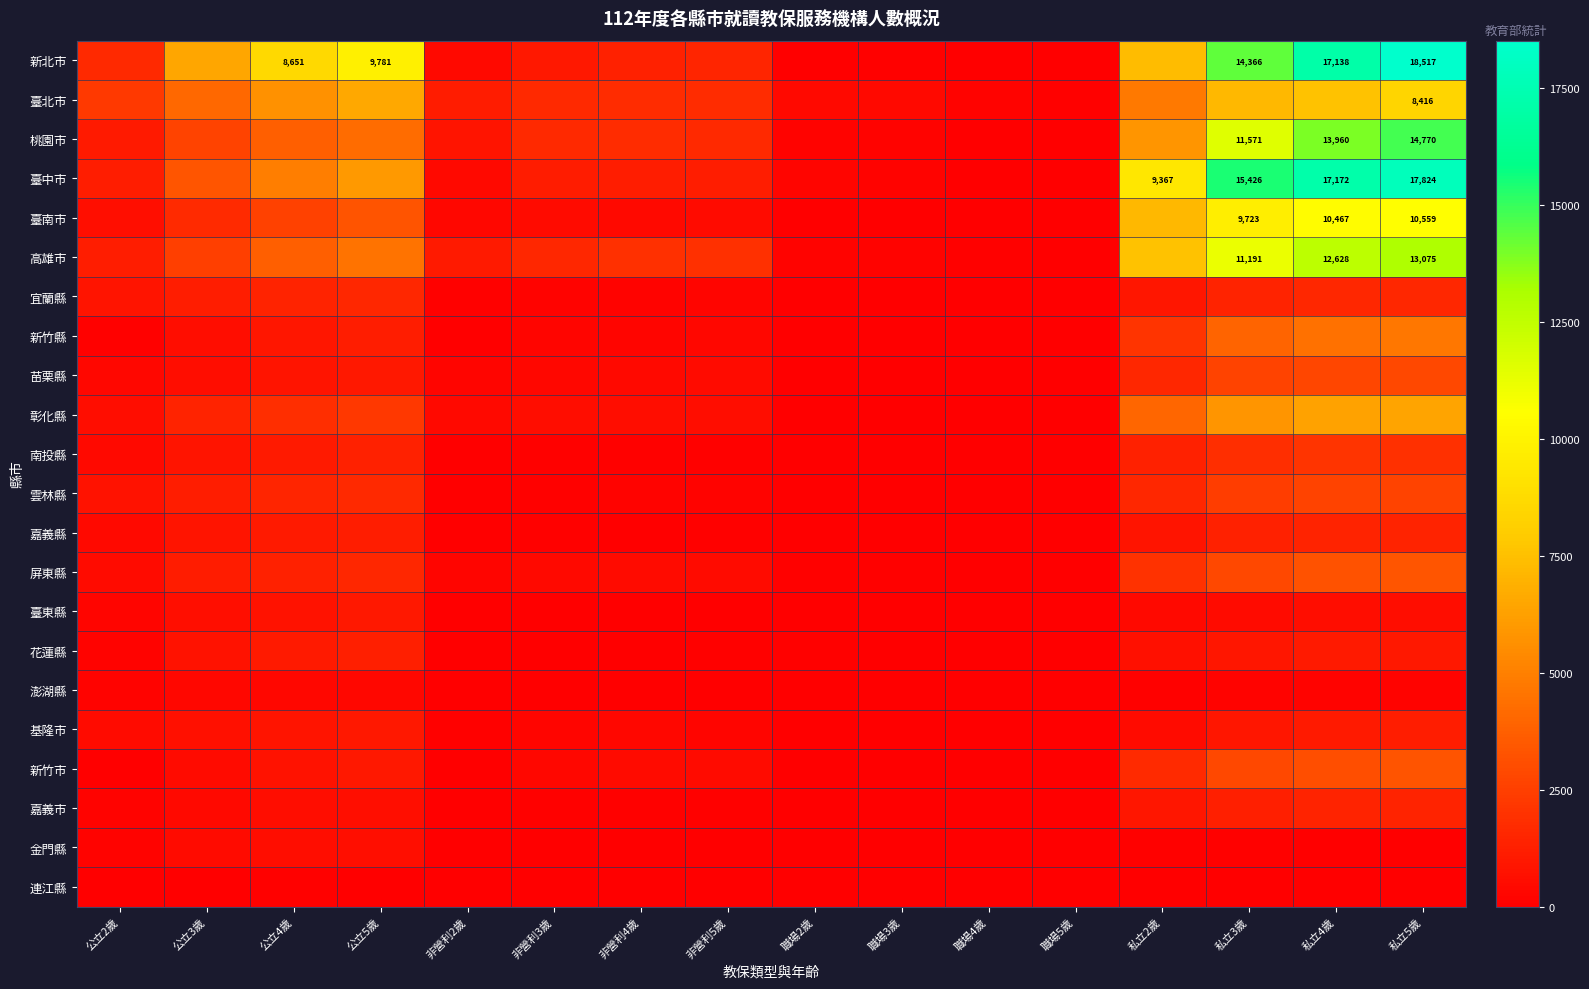

The value of 臺北市 at 私立5歲 is 8416. True or false?

True